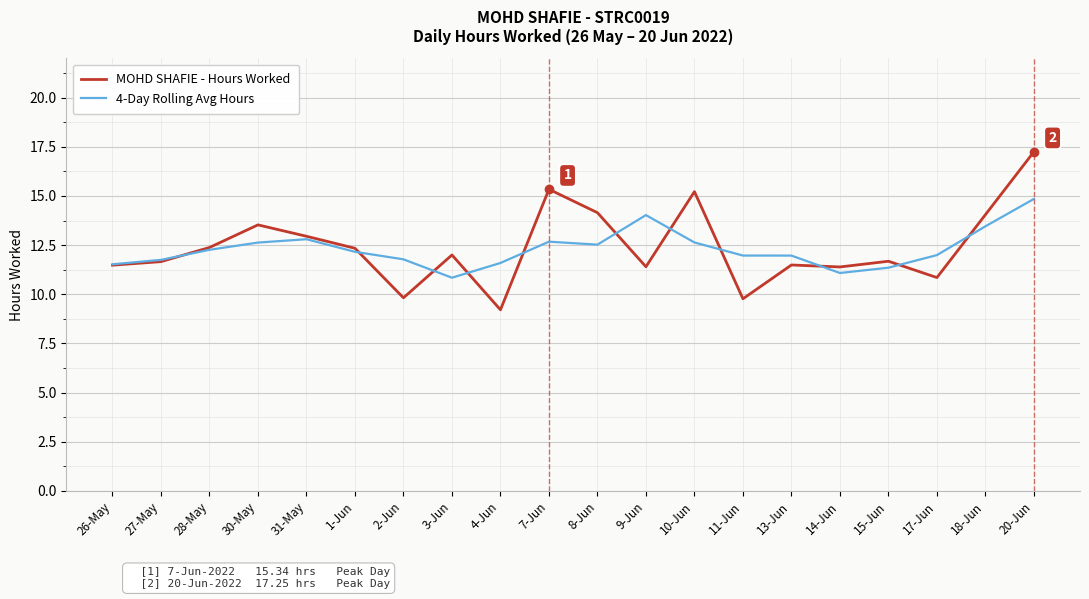

At which label is MOHD SHAFIE - Hours Worked closest to 13?

31-May